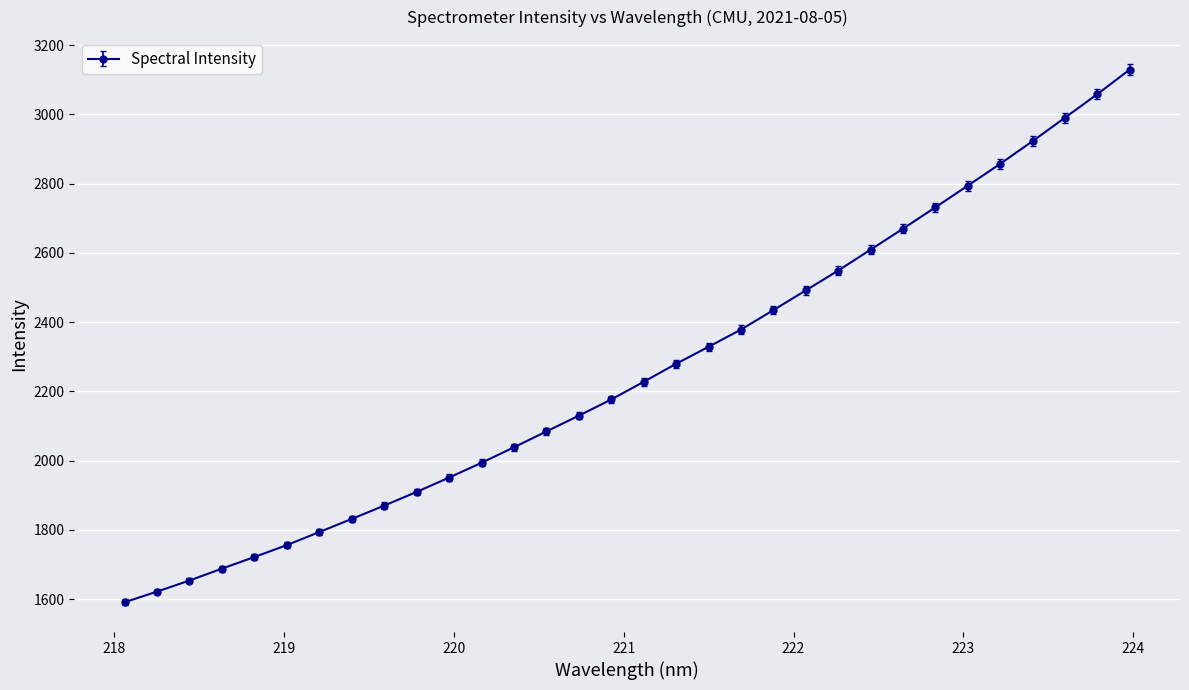

What is the sum of all values?

72261.9